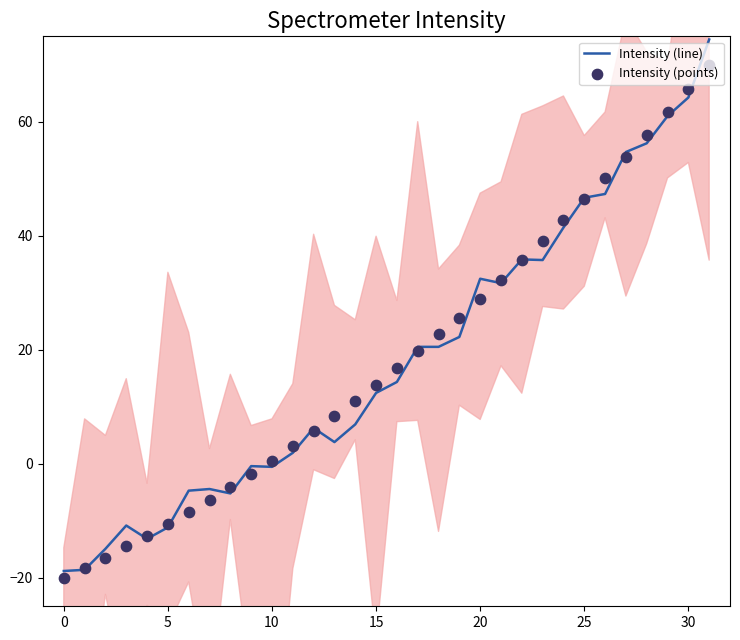

Which series reaches the maximum Y coordinate?

Intensity (line)